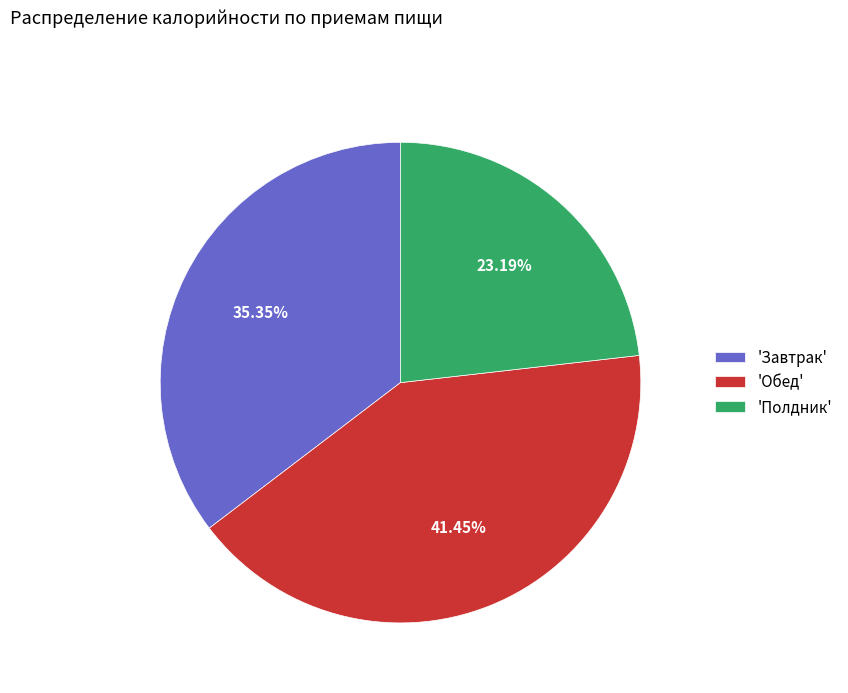

Does any single category account for the majority?

No